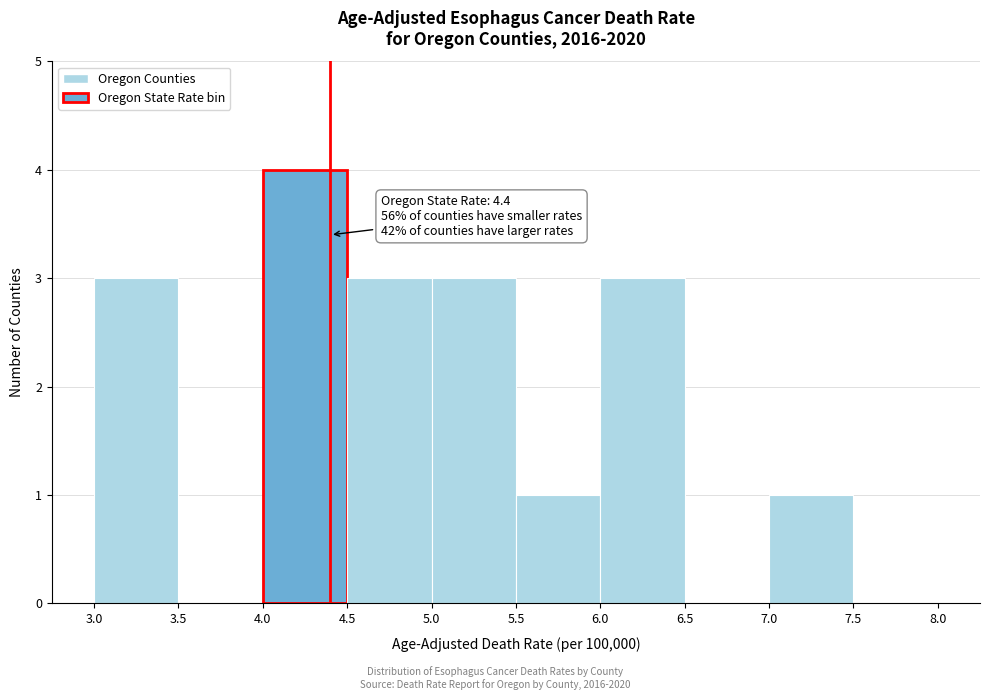

Over which range of the x-axis is the bar tallest?

4.0 to 4.5